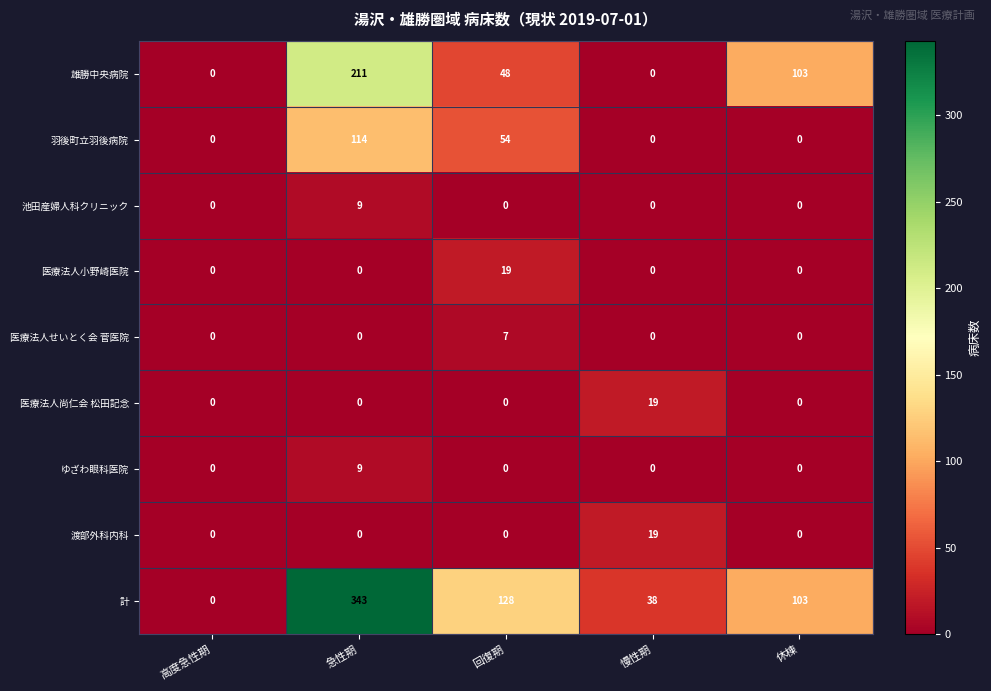

How many positive values does the 医療法人小野崎医院 series have?

1